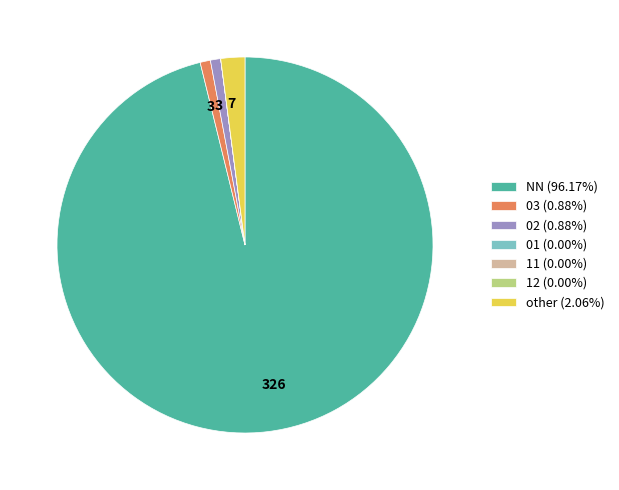

Does NN (96.17%) represent more than half of the total?

Yes